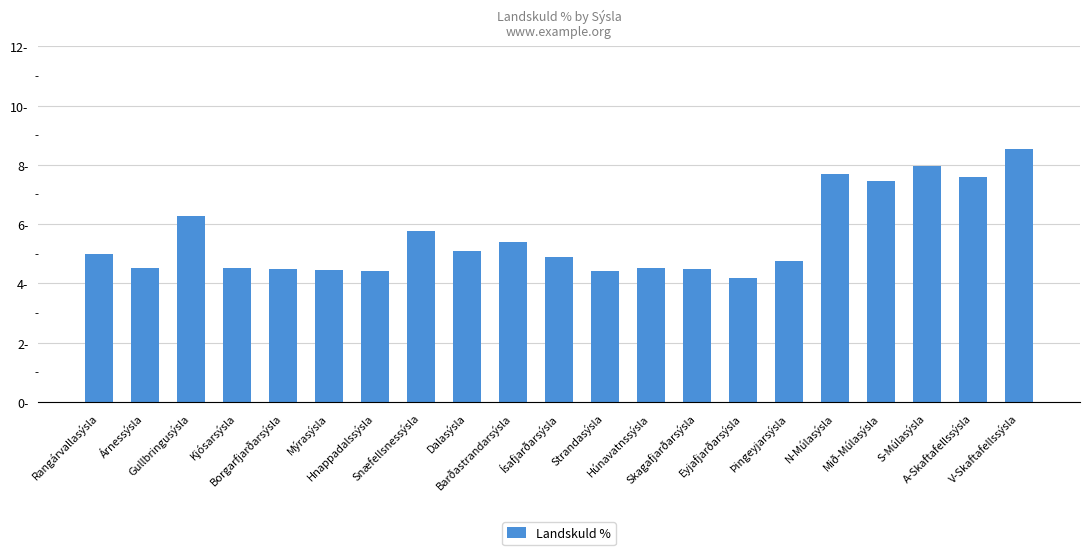

What is the average value?

5.5